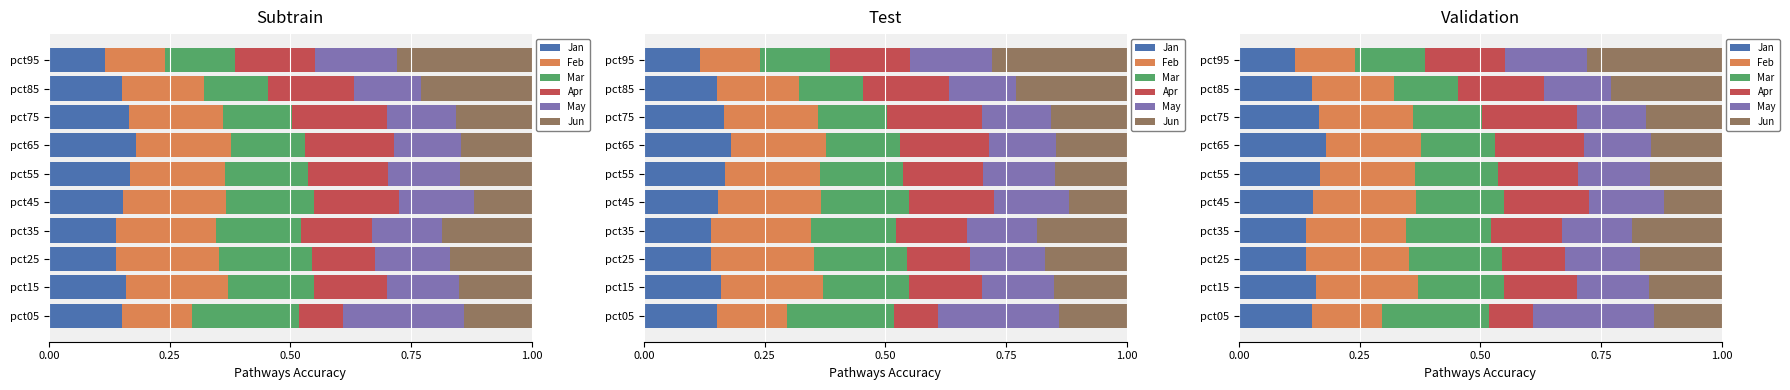

Is the value of May at pct75 greater than the value of Mar at pct95?

No